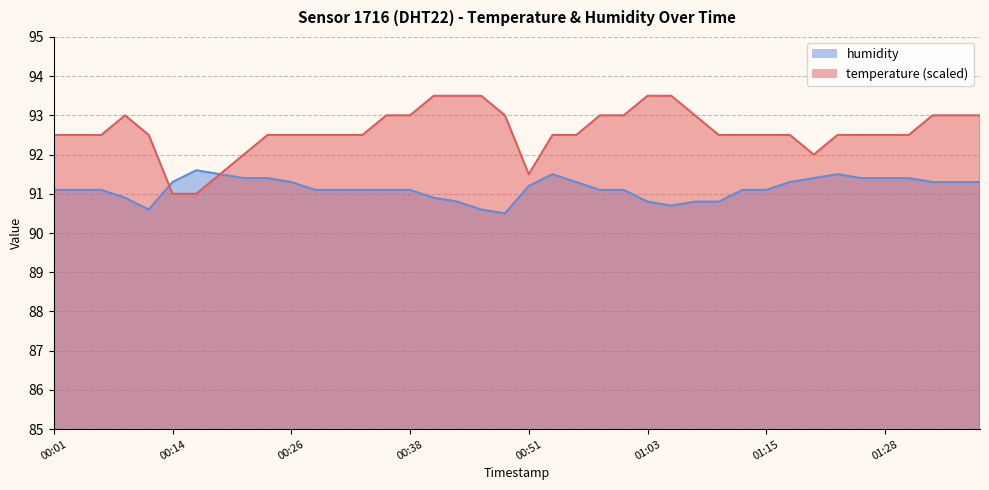

True or false: temperature has a value of 93.0 at 00:38.

True